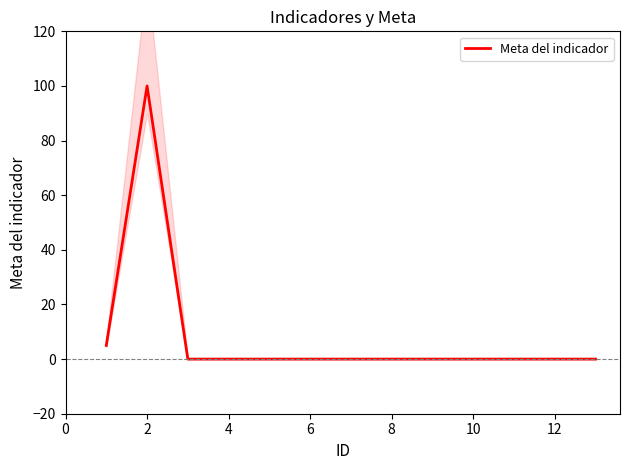

How many lines are shown in the chart?

1